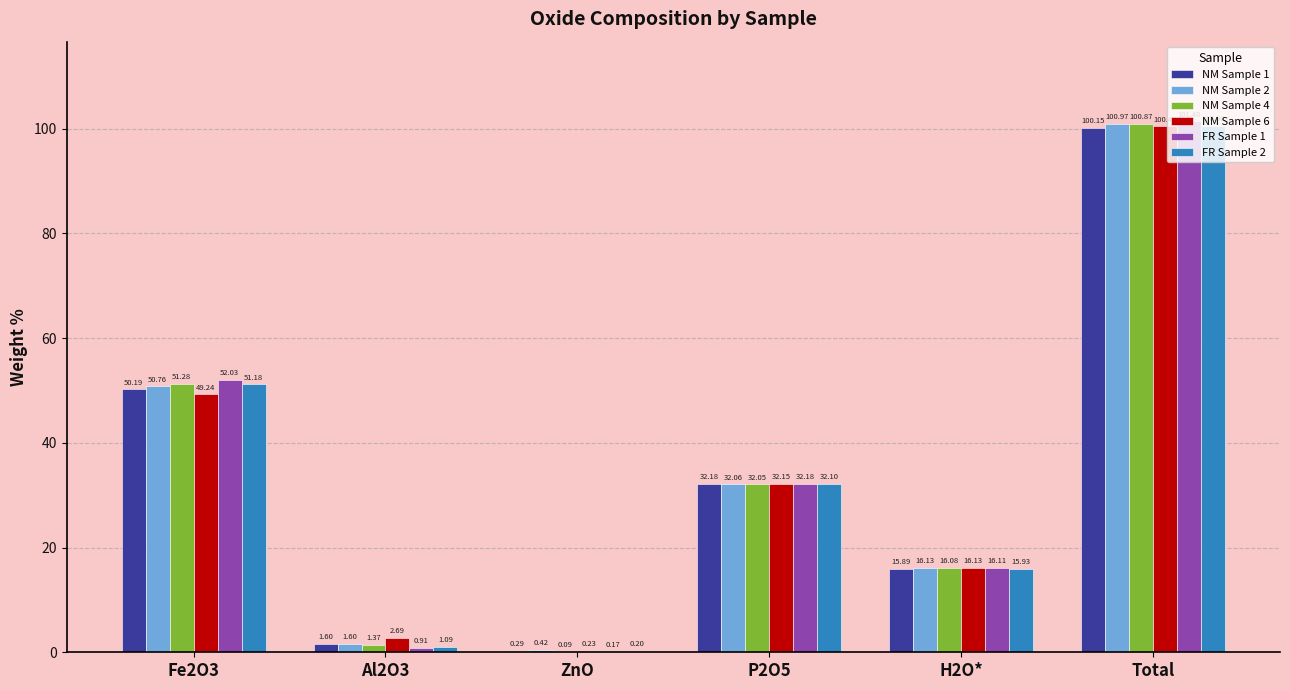

What is the average value of the NM Sample 2 series?

33.7